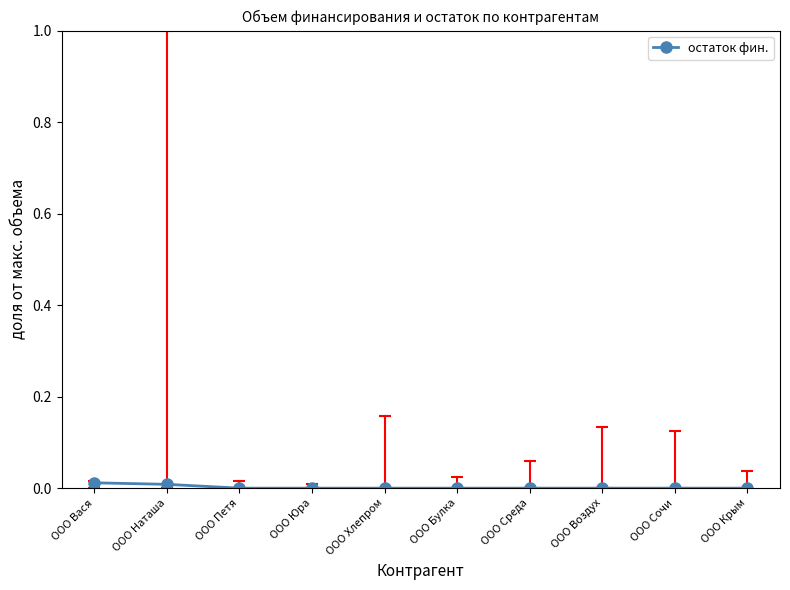

True or false: the data shows 0.0 at ООО Среда.

True